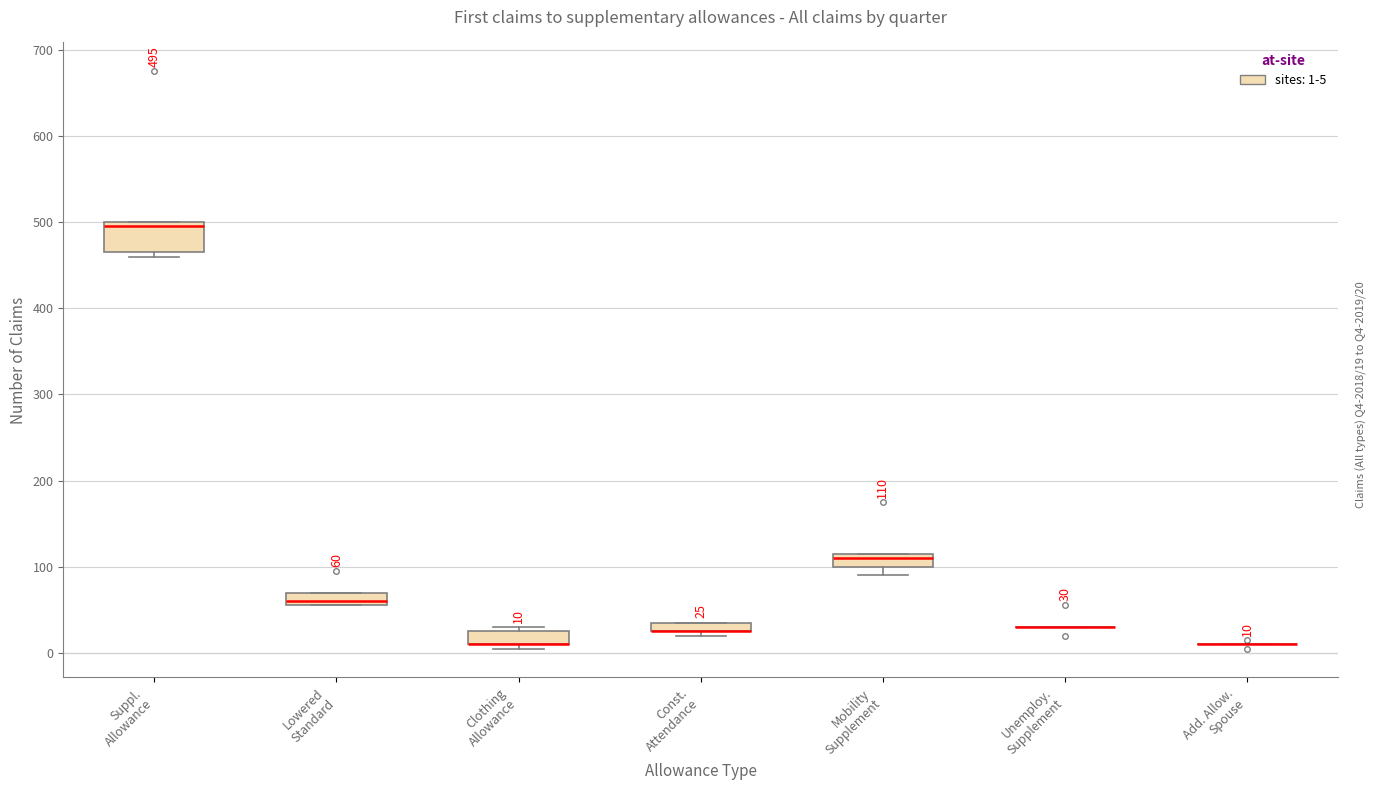

Comparing the boxes themselves (not the whiskers), which one is the tallest?

Suppl. Allowance